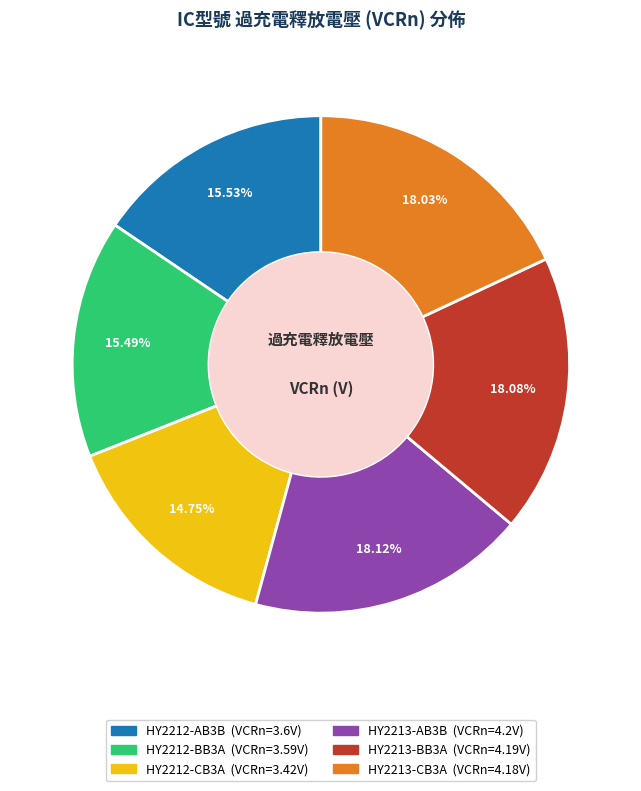

Which has a higher value, HY2213-BB3A or HY2212-AB3B?

HY2213-BB3A